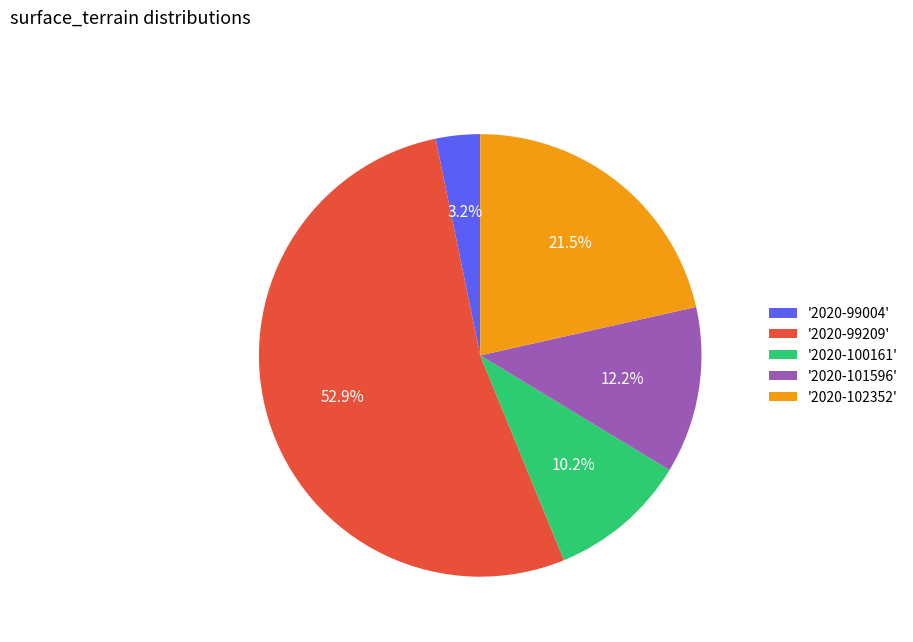

Is there any slice that represents more than half of the pie?

Yes